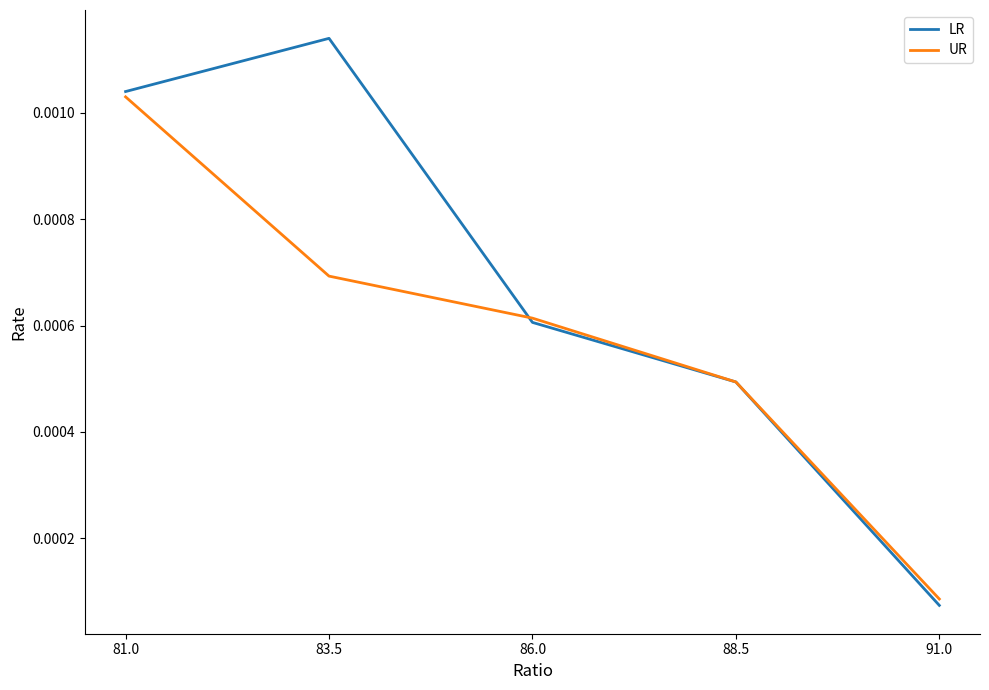

How many intersections are there between LR and UR?

1